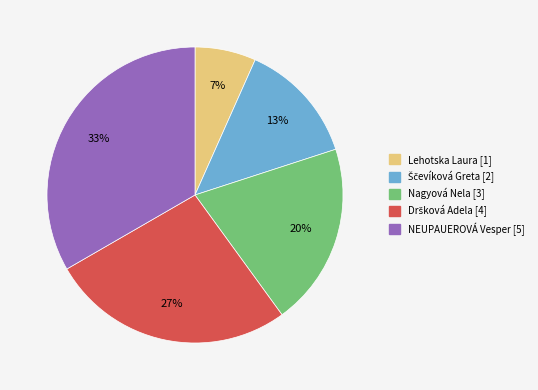

To the nearest percent, what is the average slice percentage?

20%